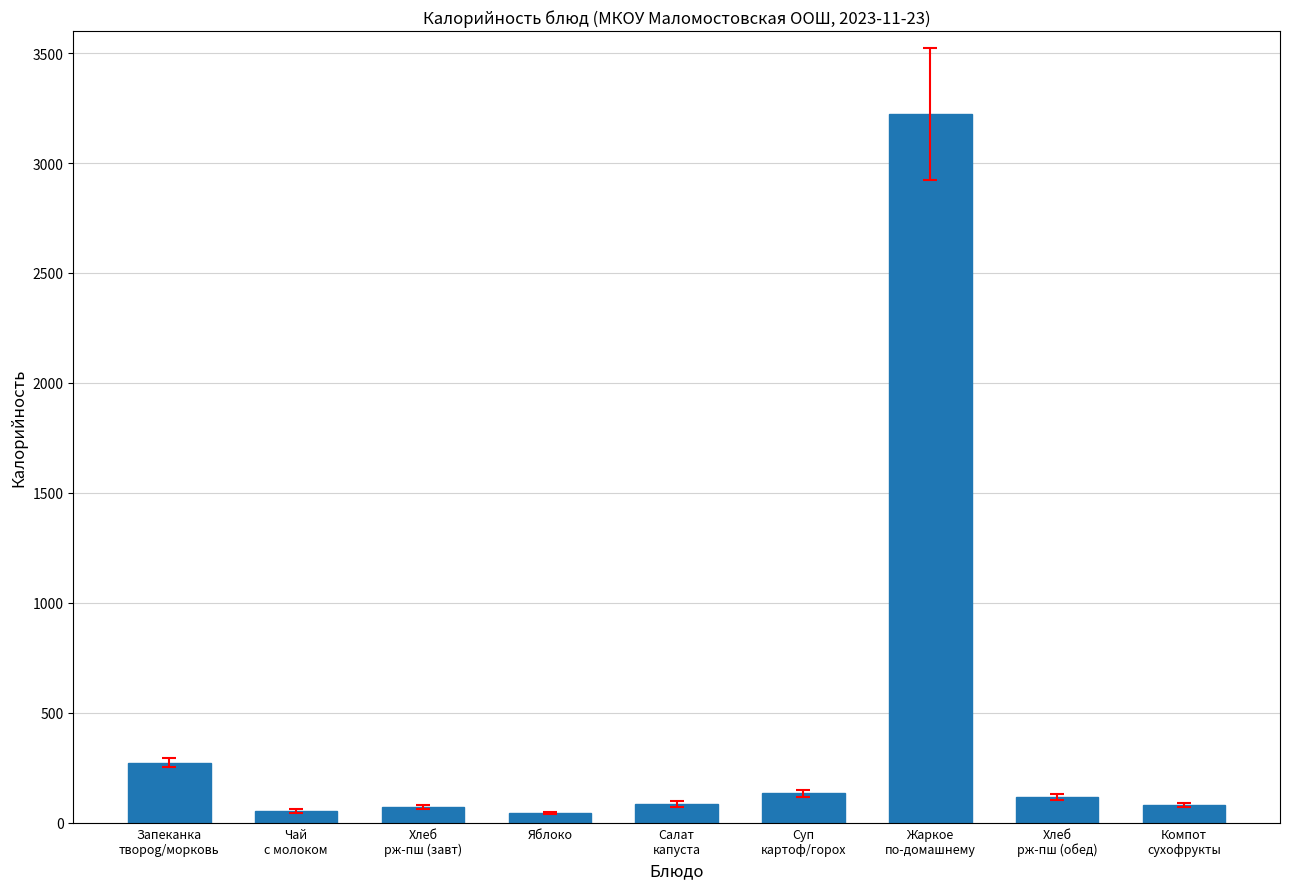

What is the difference between the values at Яблоко and Хлеб
рж-пш (завт)?

25.9